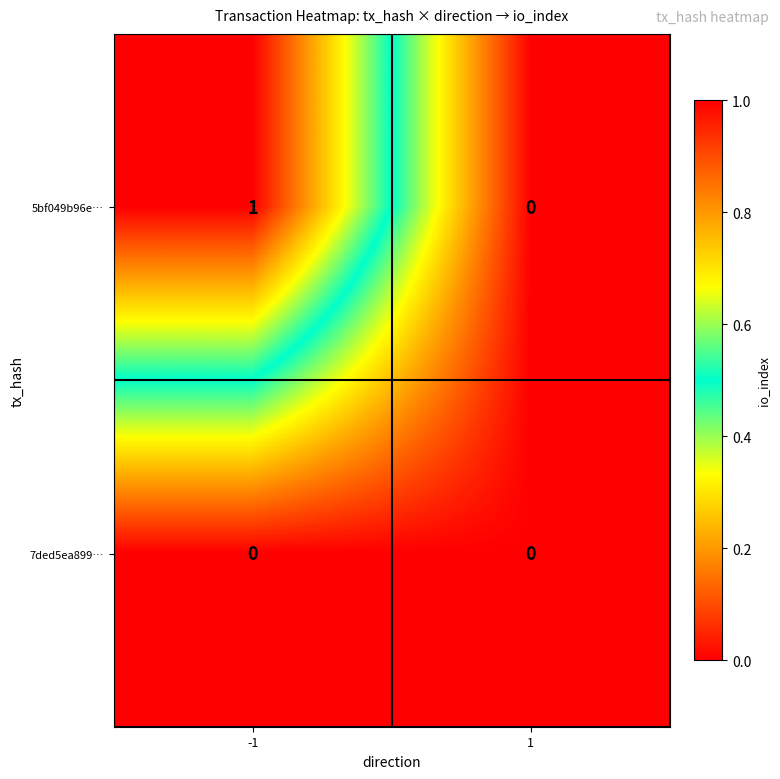

Which series has the widest spread of values?

5bf049b96e…